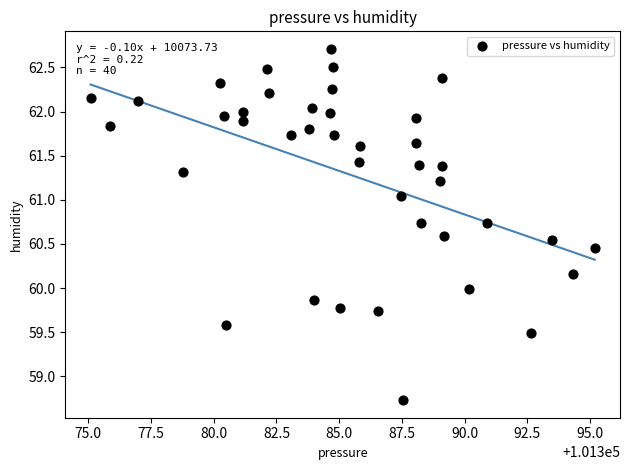

What is the range of Y values (max minus min)?

4.0